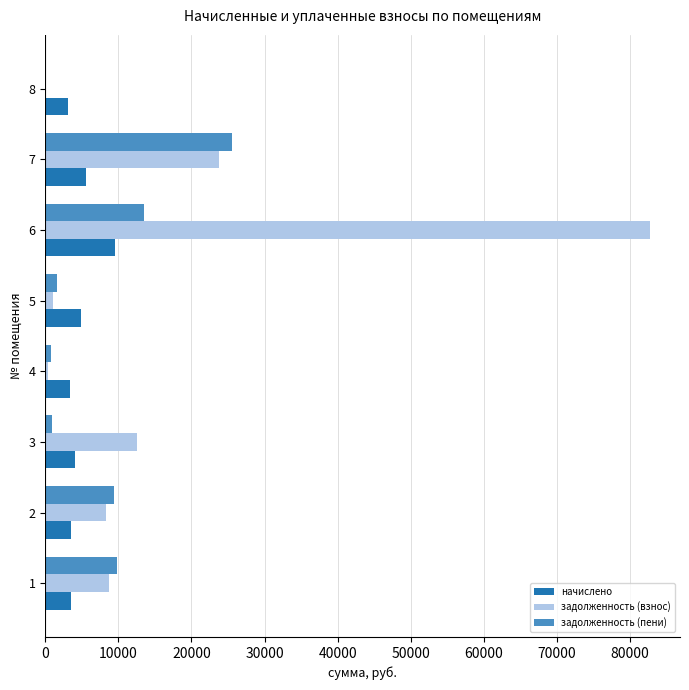

Which series has the largest total across all categories?

задолженность (взнос)